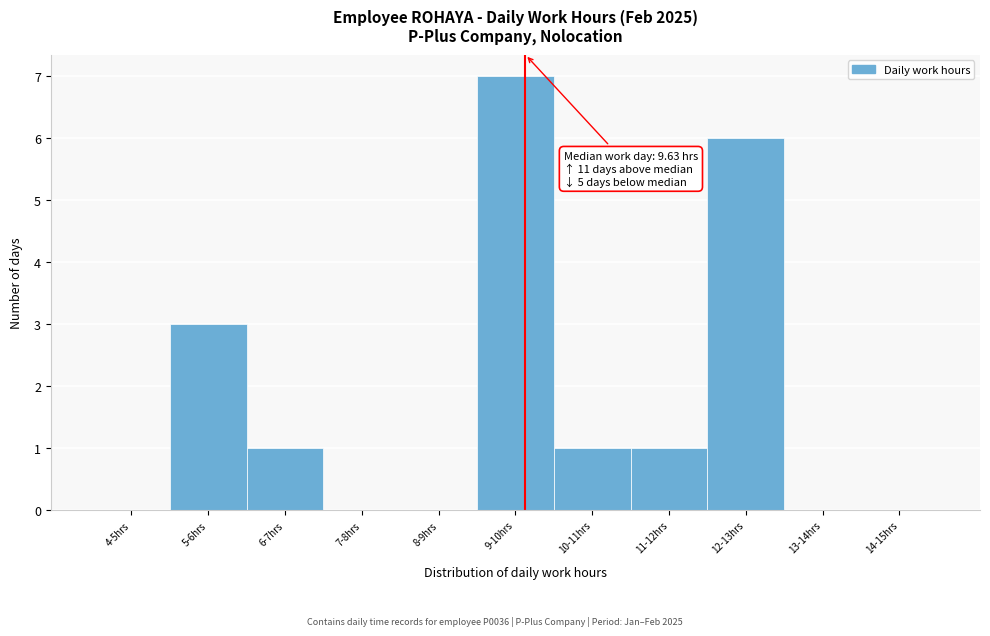

Reading left to right, list all the values displayed in this chart.

4-5hrs=0	5-6hrs=3	6-7hrs=1	7-8hrs=0	8-9hrs=0	9-10hrs=7	10-11hrs=1	11-12hrs=1	12-13hrs=6	13-14hrs=0	14-15hrs=0